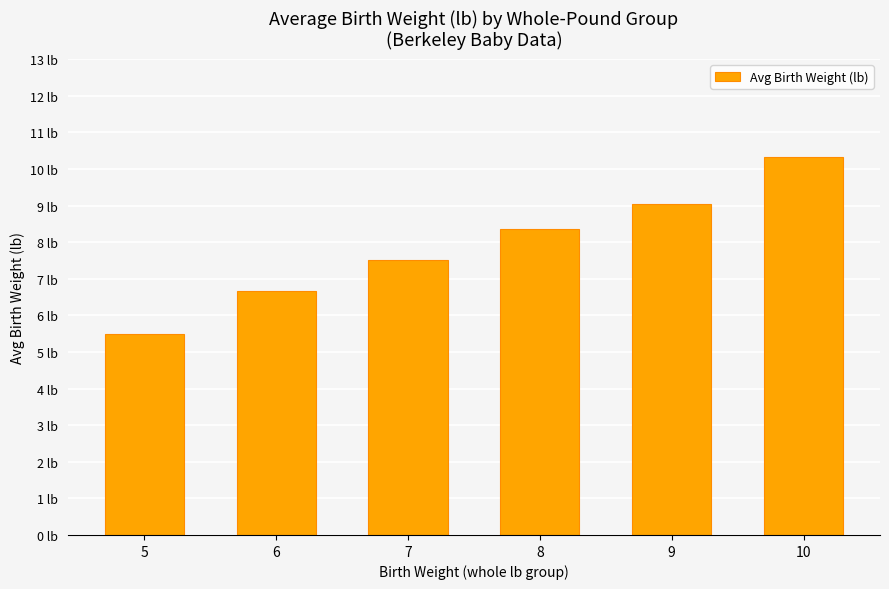

Does the chart contain any negative values?

No